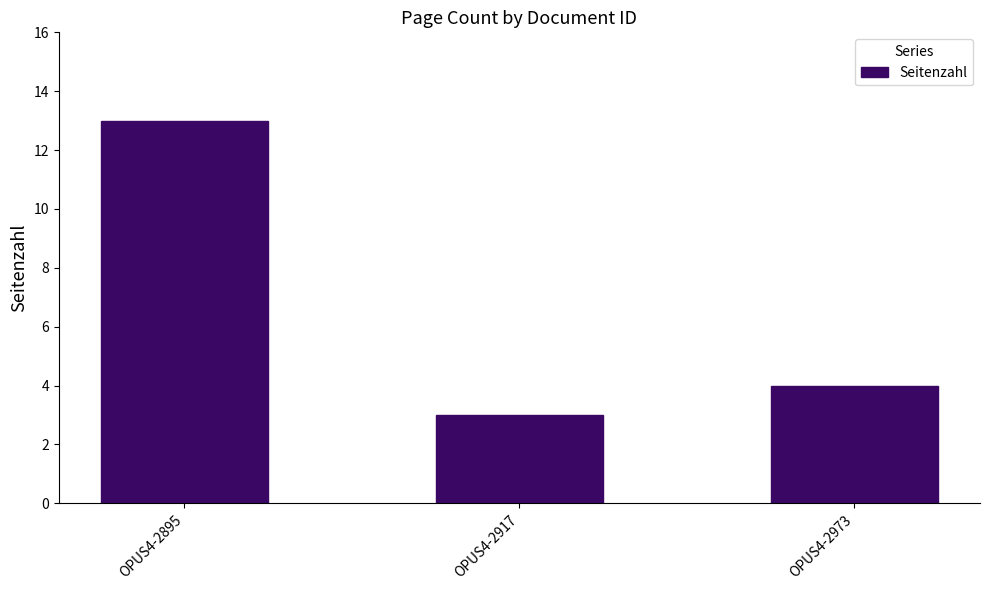

Which category has the lowest value across all series?

OPUS4-2917